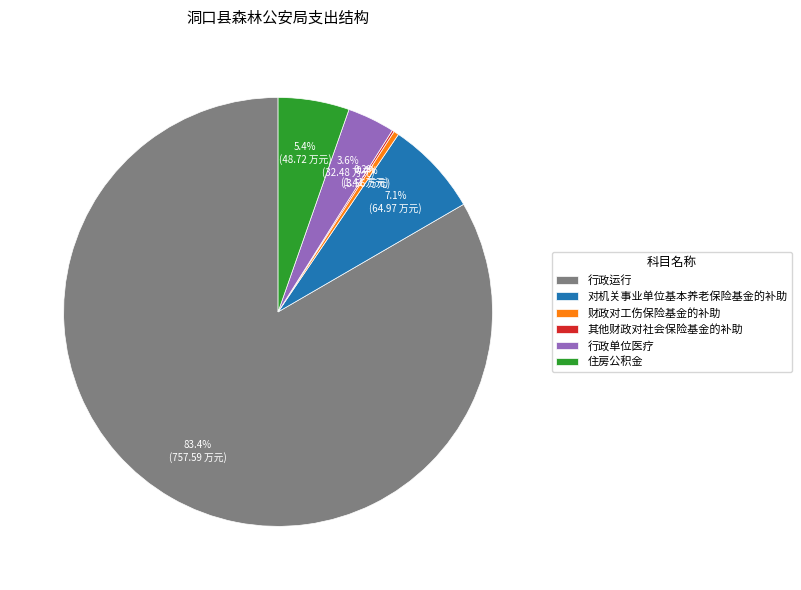

What is the ratio of the value at 行政单位医疗 to the value at 财政对工伤保险基金的补助?

9.1